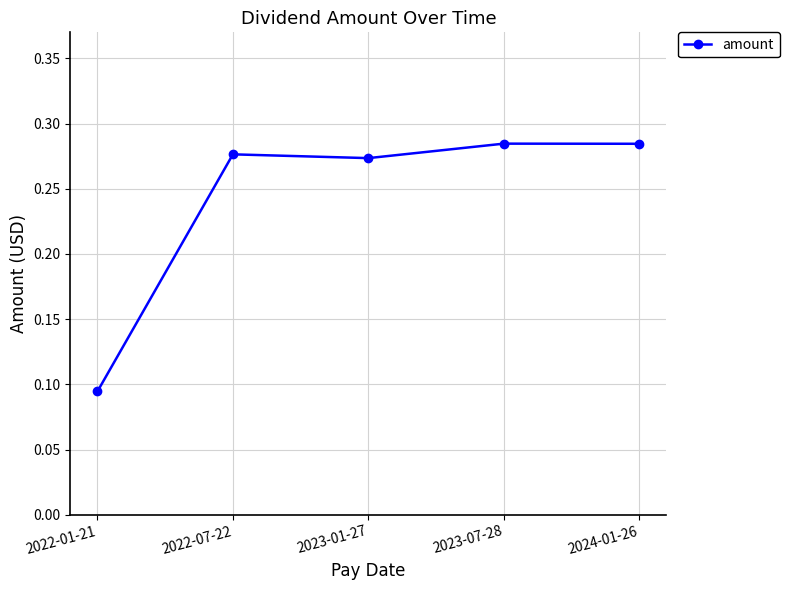

Where is the first local minimum?

2023-01-27